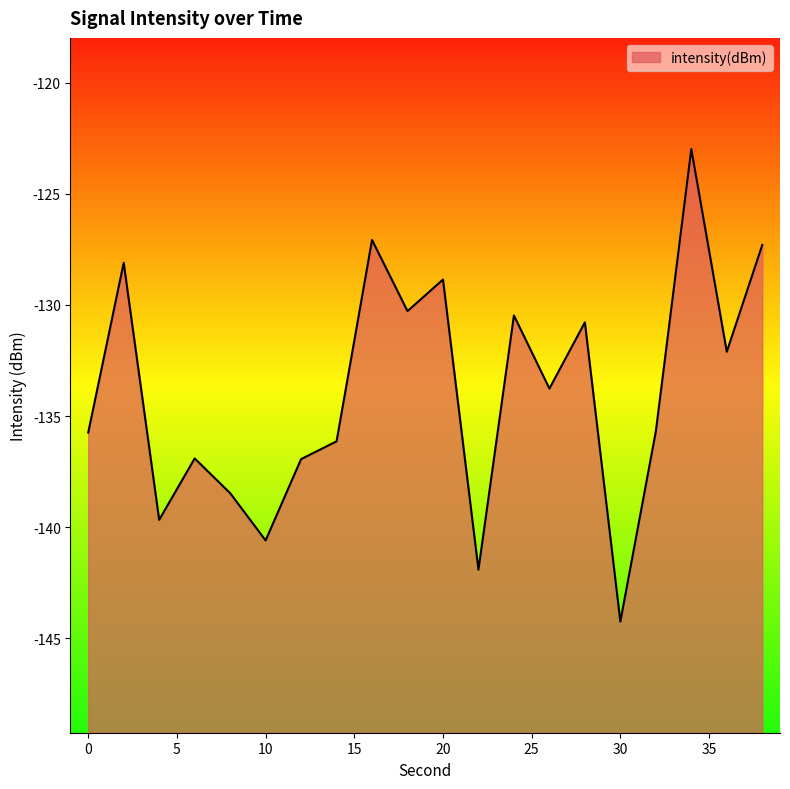

Reading right to left, list all the values displayed in this chart.

38=-127.3	36=-132.1	34=-123.0	32=-135.7	30=-144.2	28=-130.8	26=-133.8	24=-130.5	22=-141.9	20=-128.9	18=-130.3	16=-127.1	14=-136.1	12=-136.9	10=-140.6	8=-138.5	6=-136.9	4=-139.7	2=-128.1	0=-135.7